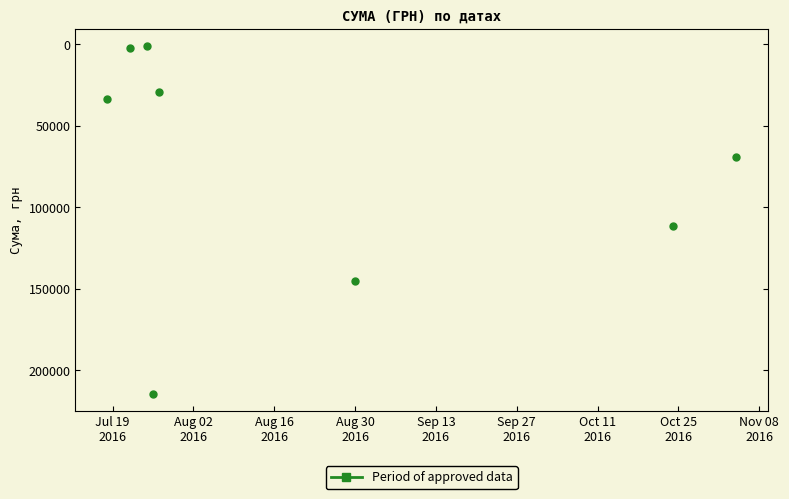

True or false: the data has more than 0 interior local peaks.

True